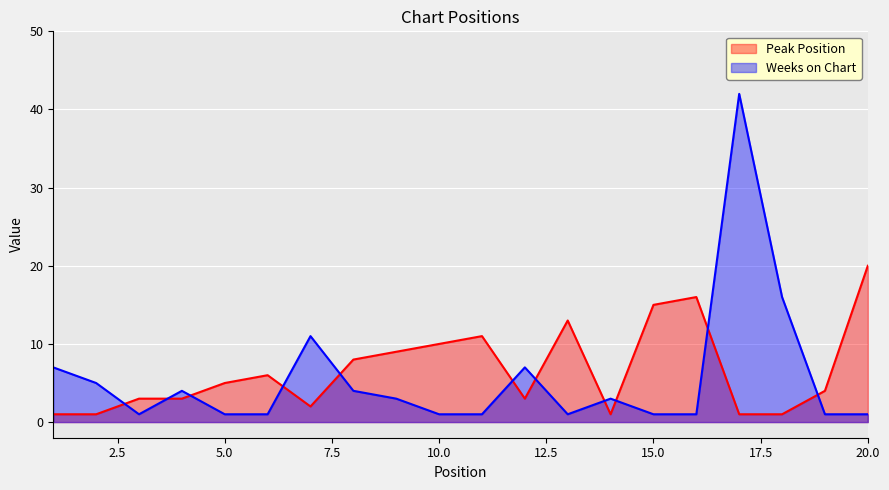

Which category has the lowest value in the Weeks on Chart series?

3